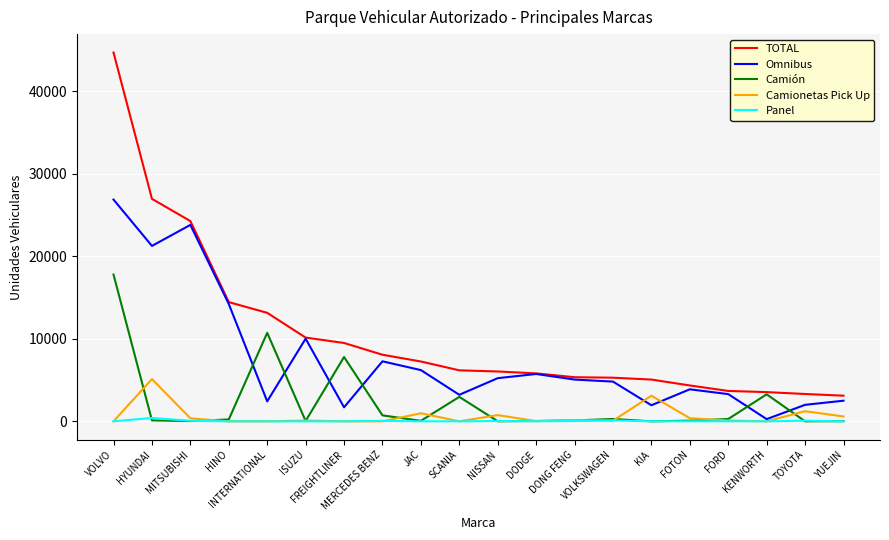

The Camionetas Pick Up series shows 0 at VOLVO. True or false?

True